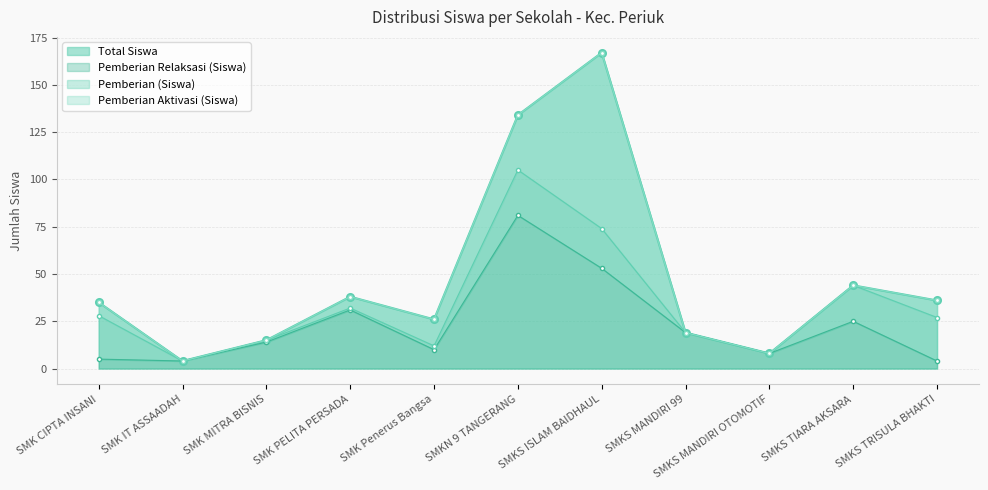

At how many categories does at least one series exceed 60?

2